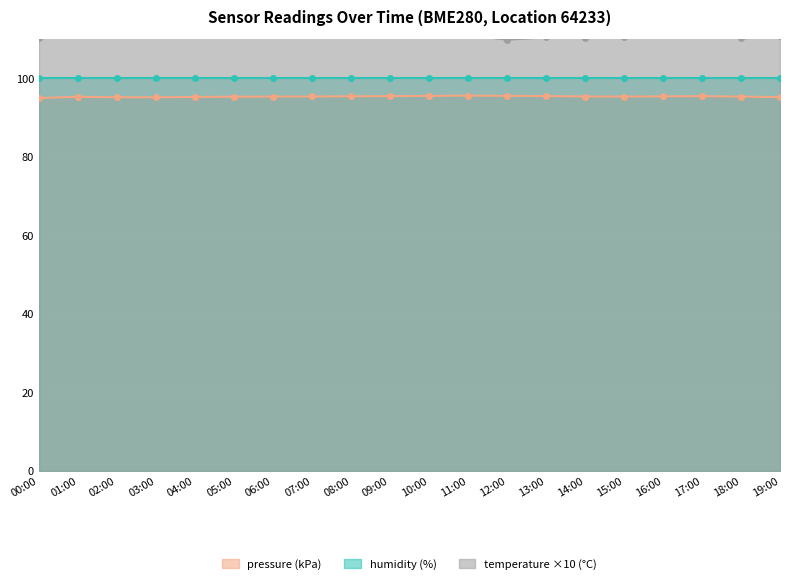

Which series has the largest total across all categories?

temperature